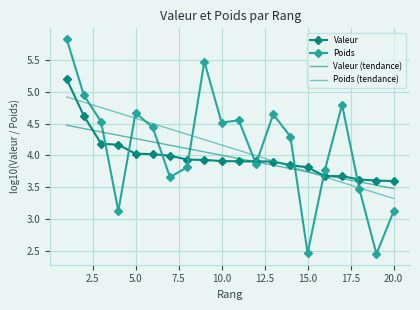

Rank the series by their maximum value, from lowest to highest.

Valeur (tendance), Poids (tendance), Valeur, Poids